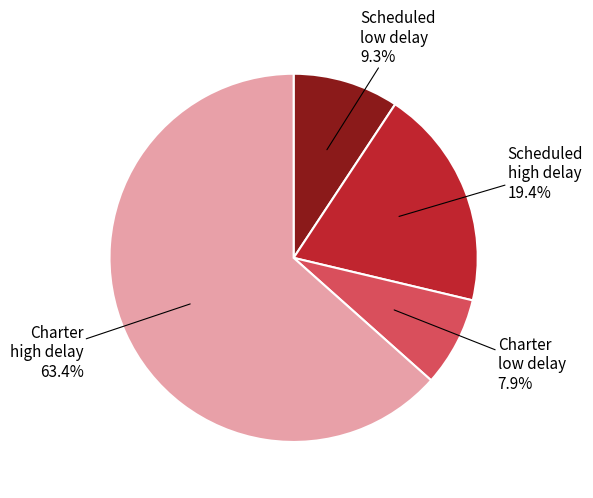

Is there any slice that represents more than half of the pie?

Yes